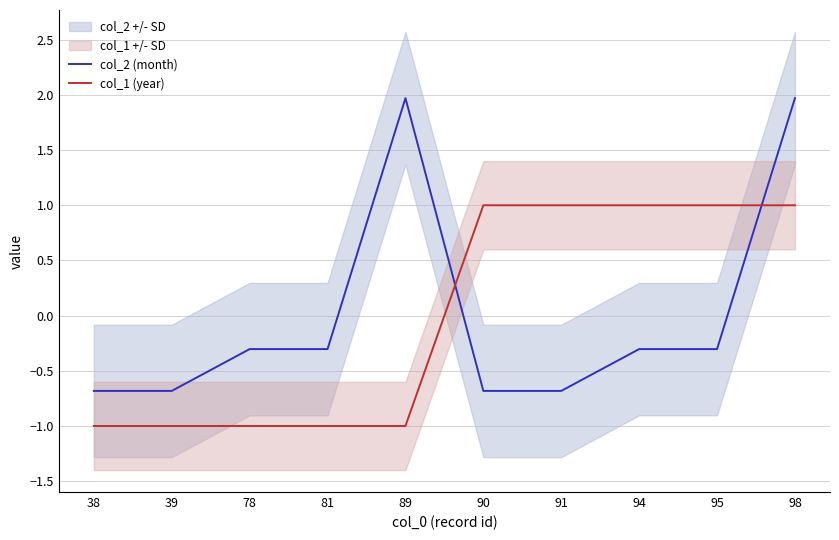

What is the highest value of the col_2 (month) series?

2.0